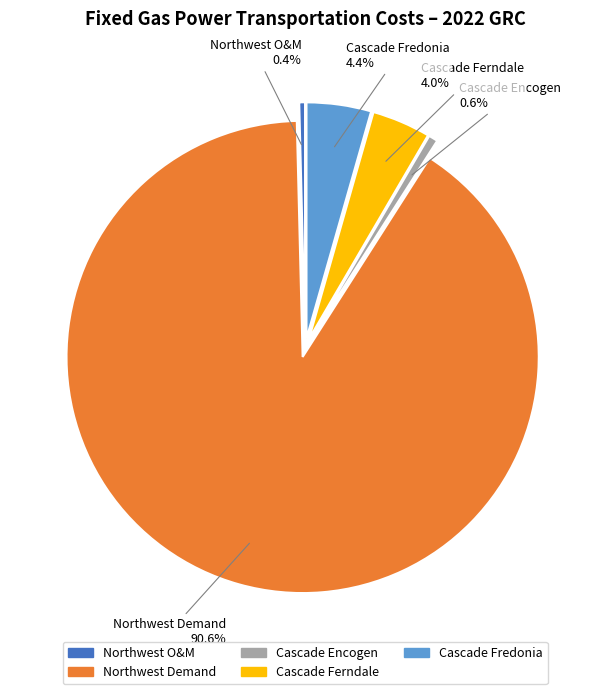

Is it true that Cascade Ferndale Total is 12% of the pie?

False